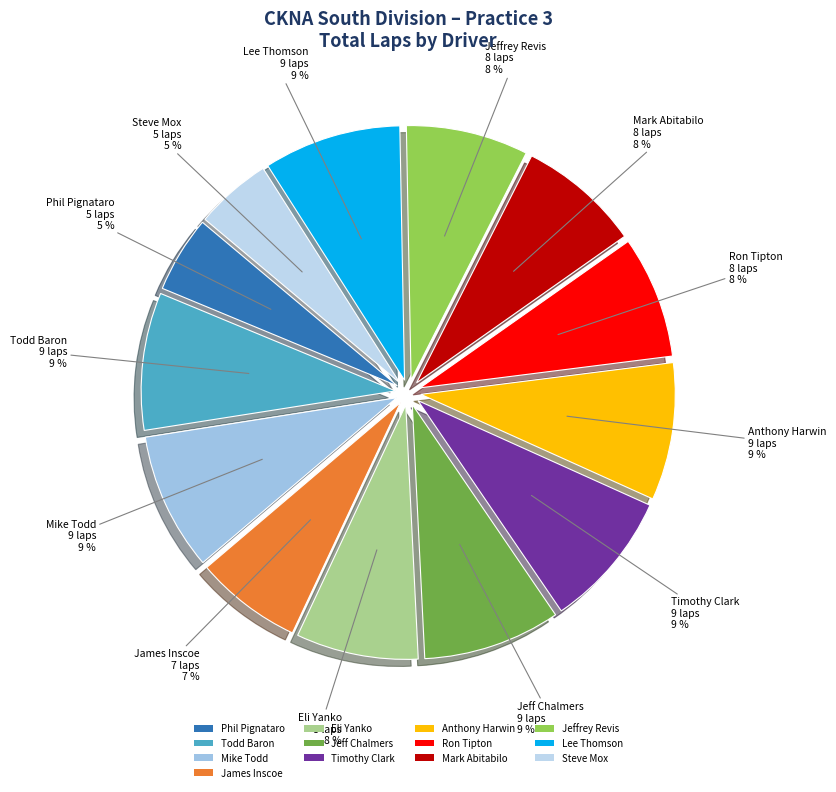

Count the number of slices in the pie.

13